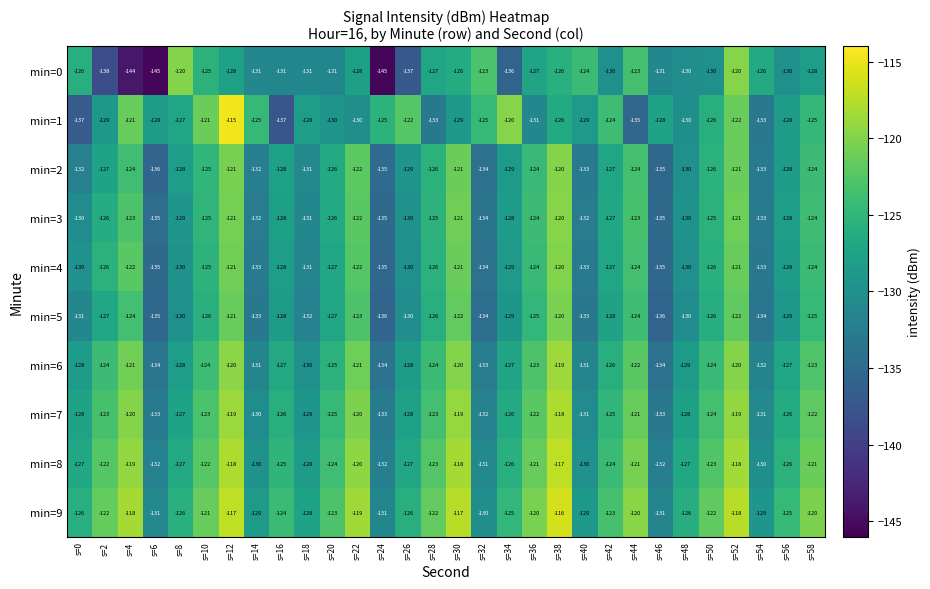

The value of min=4 at s=34 is -30. True or false?

False